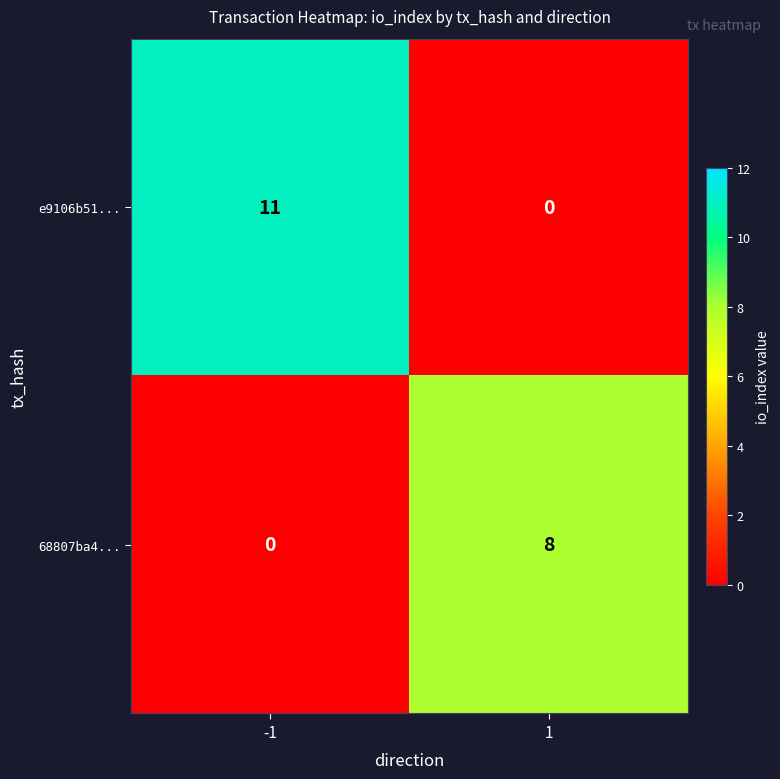

How many values in the e9106b51... series are below 11?

1